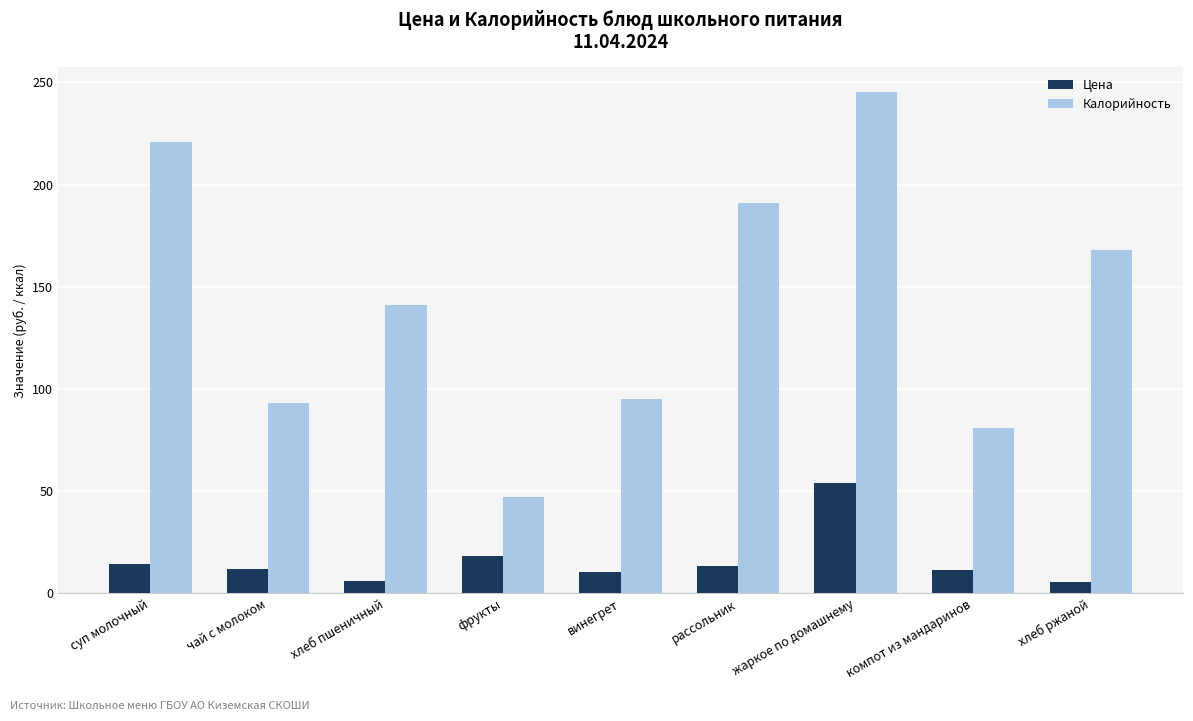

What is the sum of all Цена values?

145.8